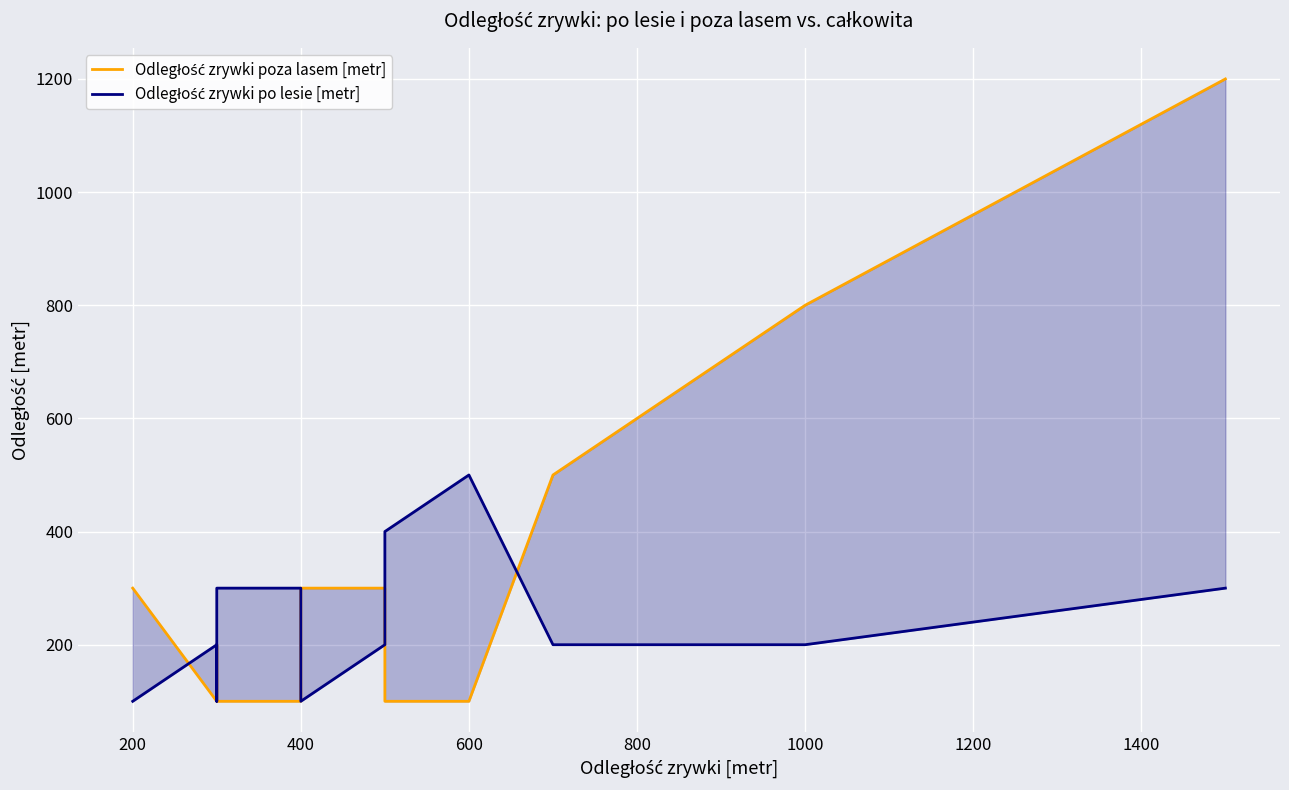

Rank the series by their average value, from highest to lowest.

Odległość zrywki poza lasem [metr], Odległość zrywki po lesie [metr]